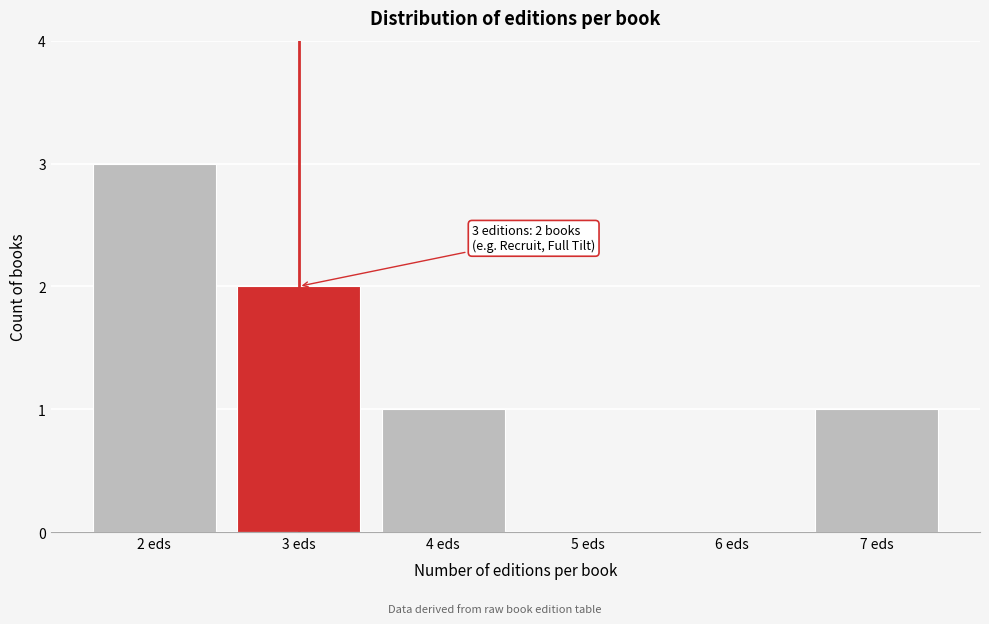

Reading right to left, extract all data points from this chart.

7 eds=1	6 eds=0	5 eds=0	4 eds=1	3 eds=2	2 eds=3